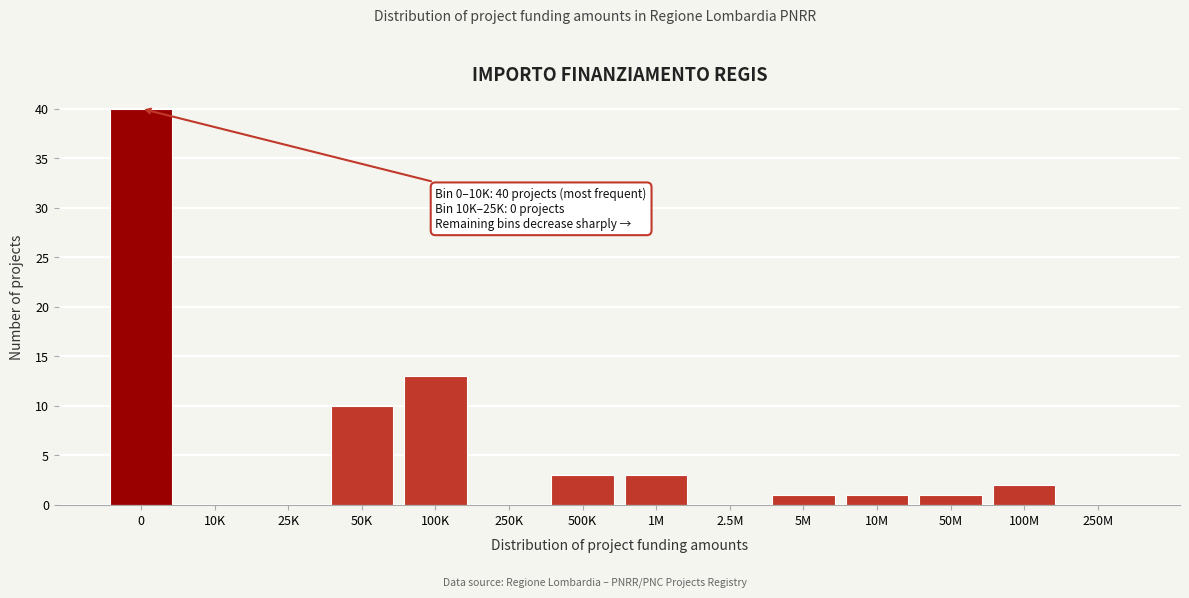

Reading right to left, extract all data points from this chart.

250M=0	100M=2	50M=1	10M=1	5M=1	2.5M=0	1M=3	500K=3	250K=0	100K=13	50K=10	25K=0	10K=0	0=40